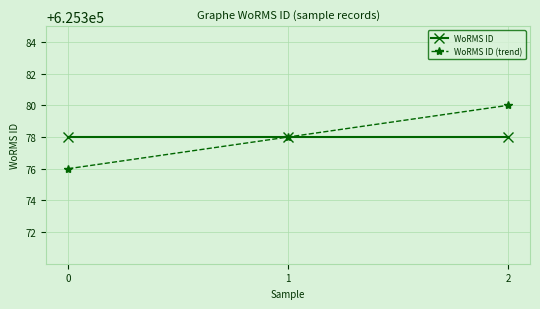

What is the value of the WoRMS ID point at the 1st from the left?

625378